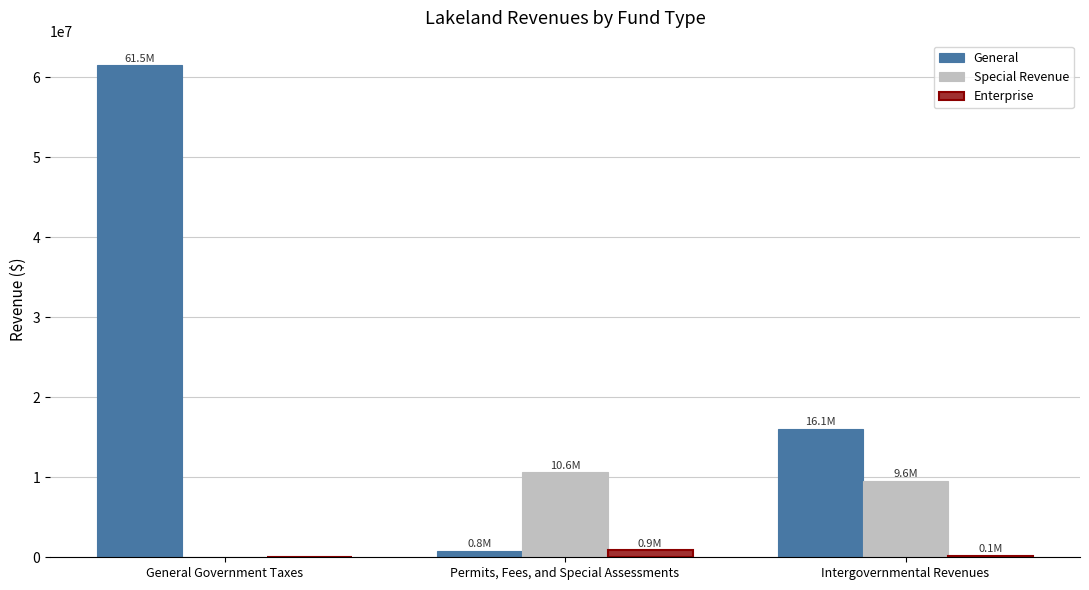

What is the total value across all series at General Government Taxes?

61505337